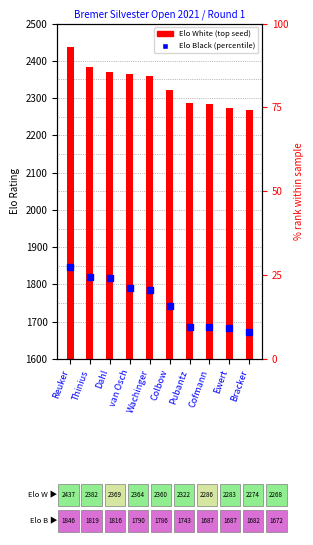

Which series has the largest total across all categories?

Elo White (top seed)